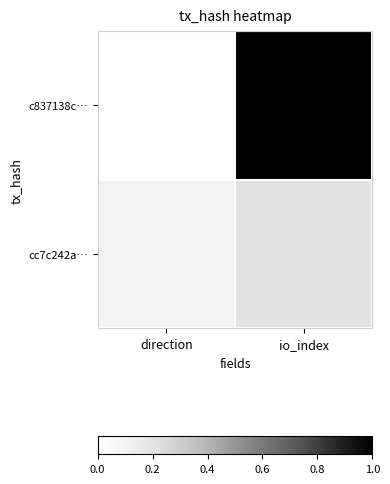

At how many categories does at least one series exceed 0?

2